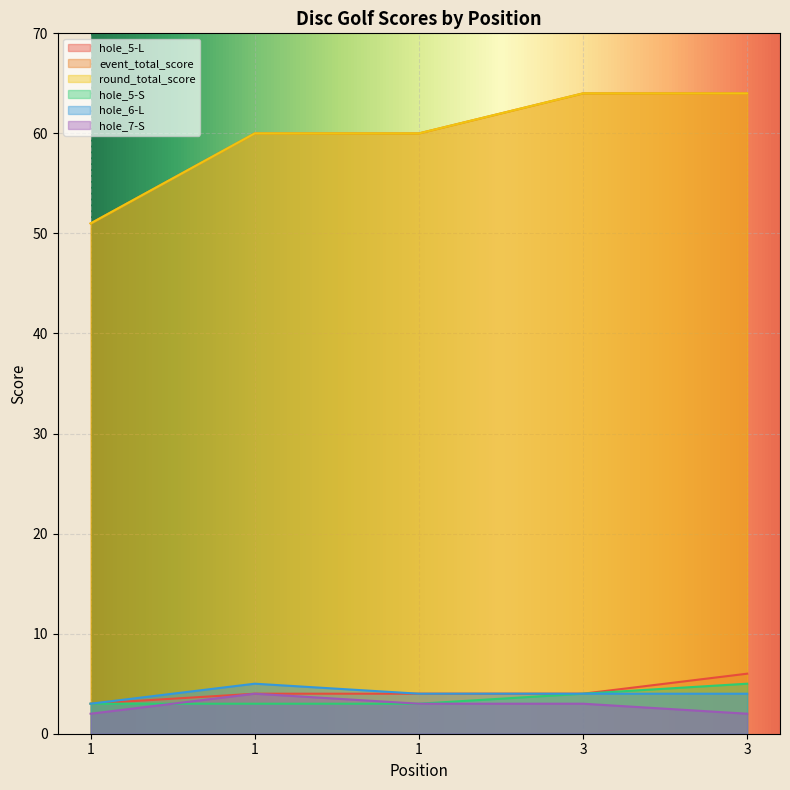

How many series are shown in this chart?

6